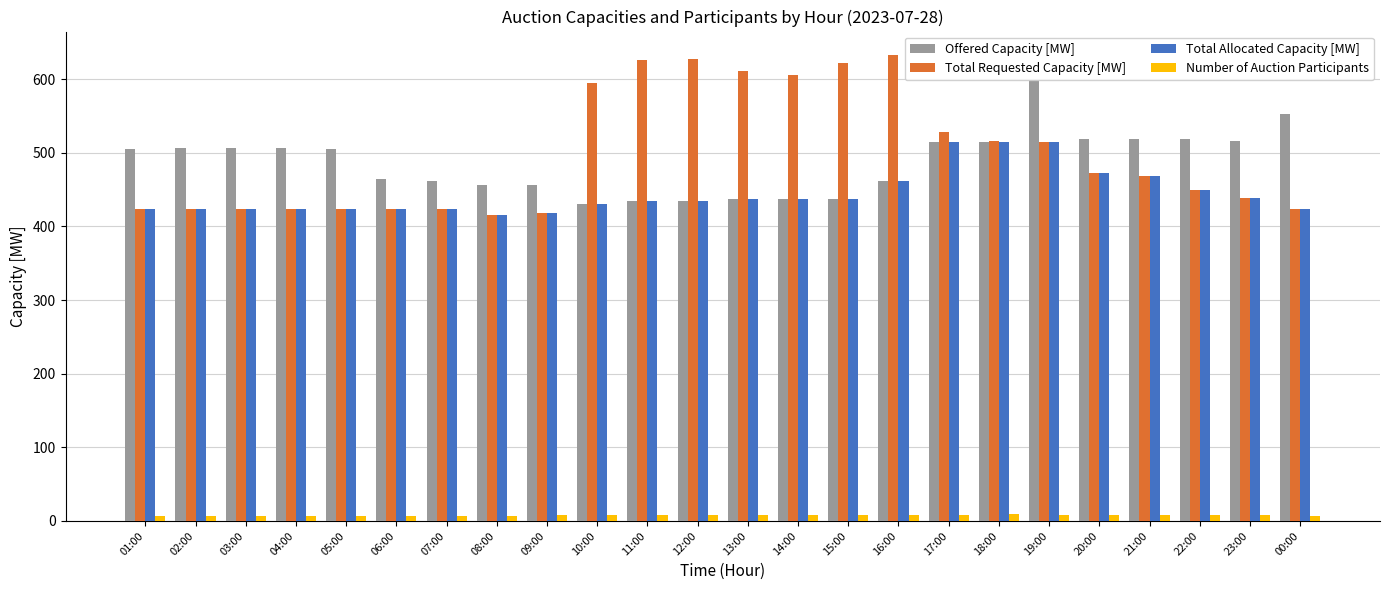

What is the label of the 10th bar from the right?

15:00